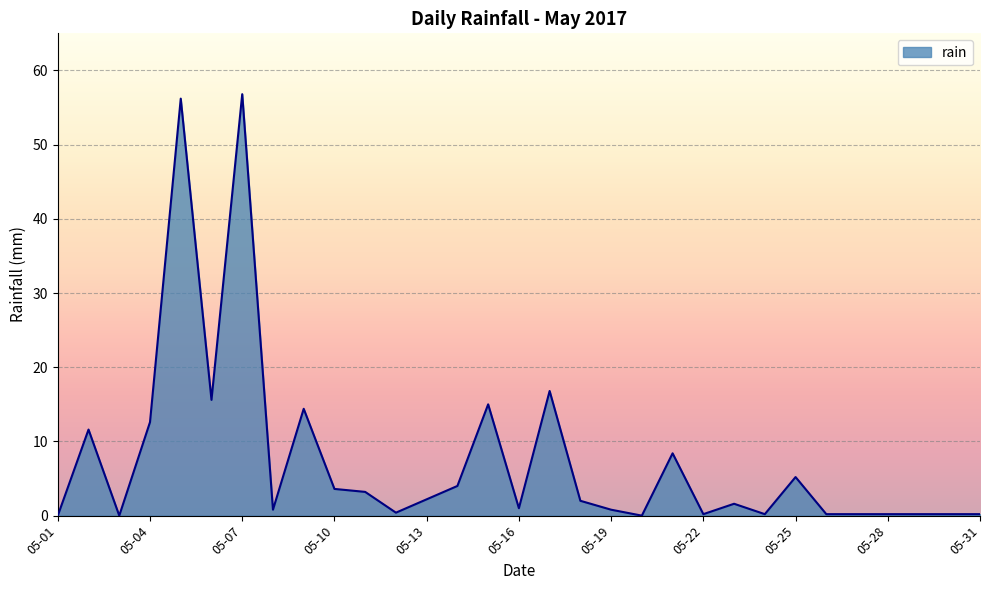

What is the greatest value displayed?

56.8